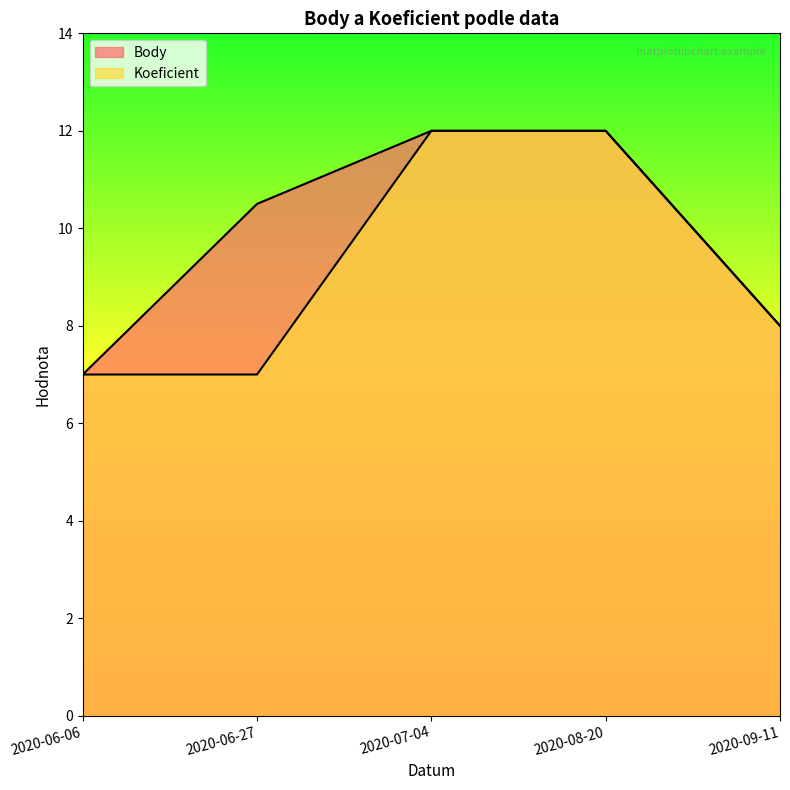

True or false: Koeficient has a value of 19.2 at 2020-08-20.

False